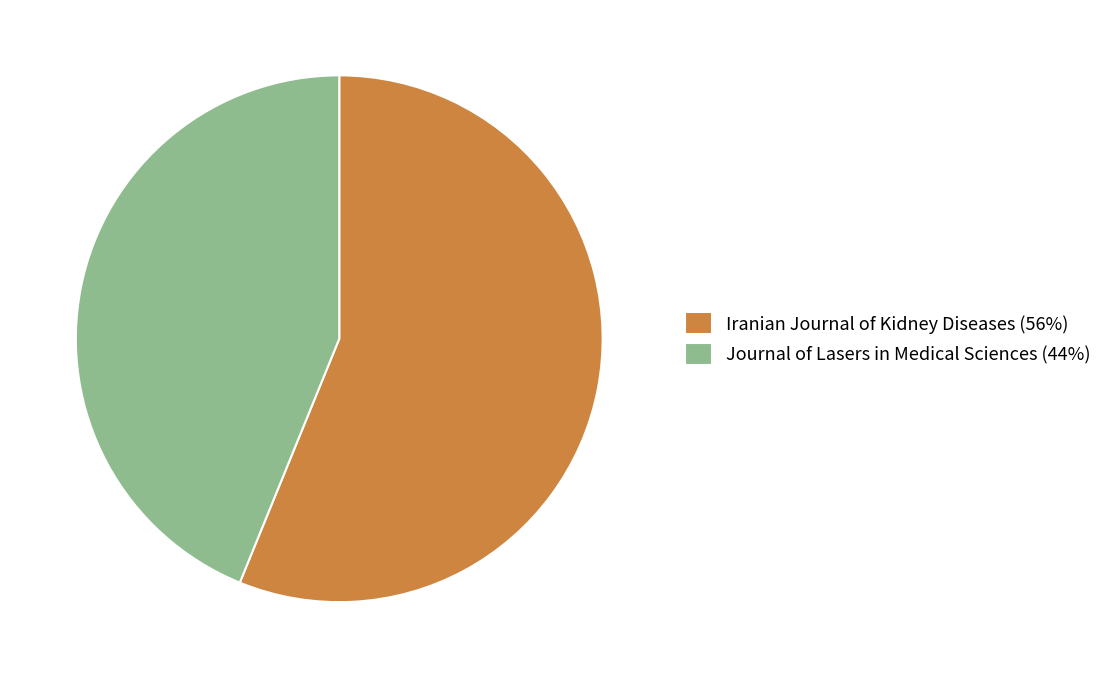

Does any single category account for the majority?

Yes